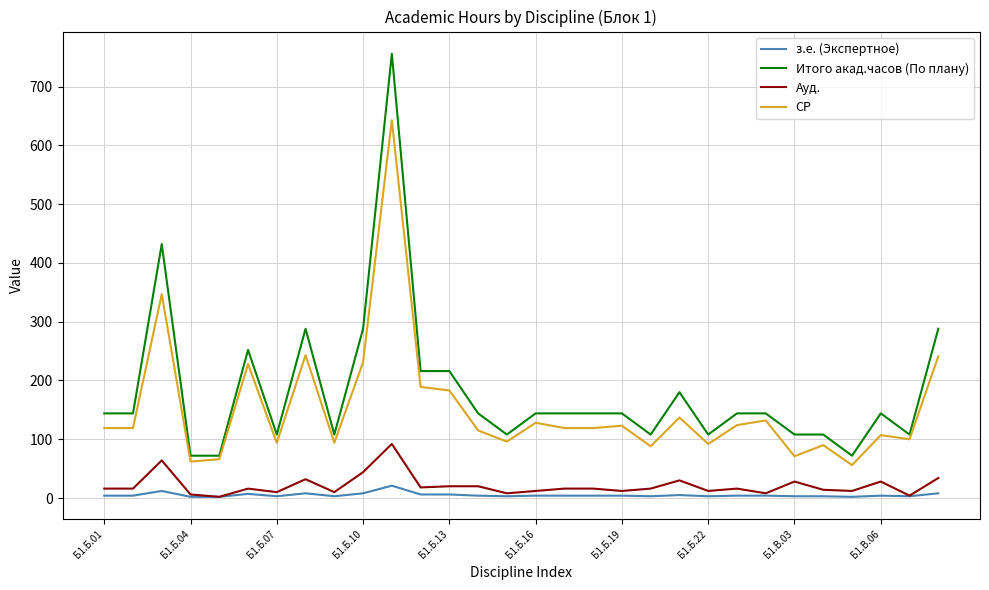

Which series has the widest spread of values?

Итого акад.часов (По плану)